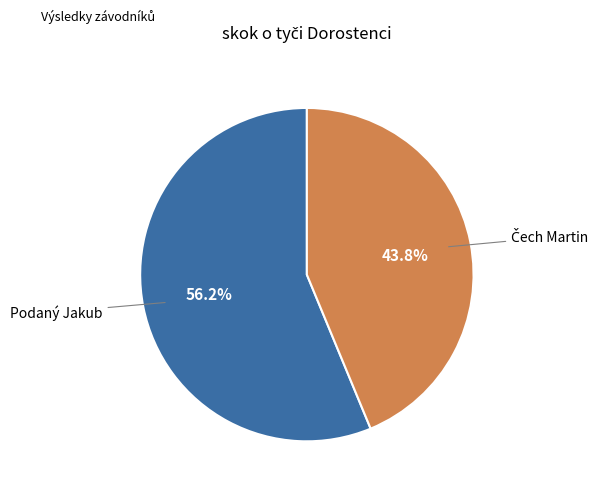

How many slices are in this pie chart?

2